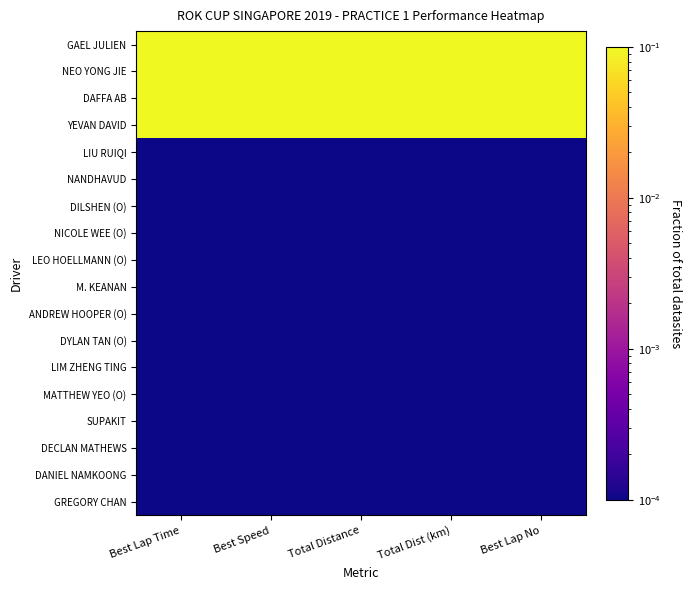

How many distinct data groups are displayed?

18